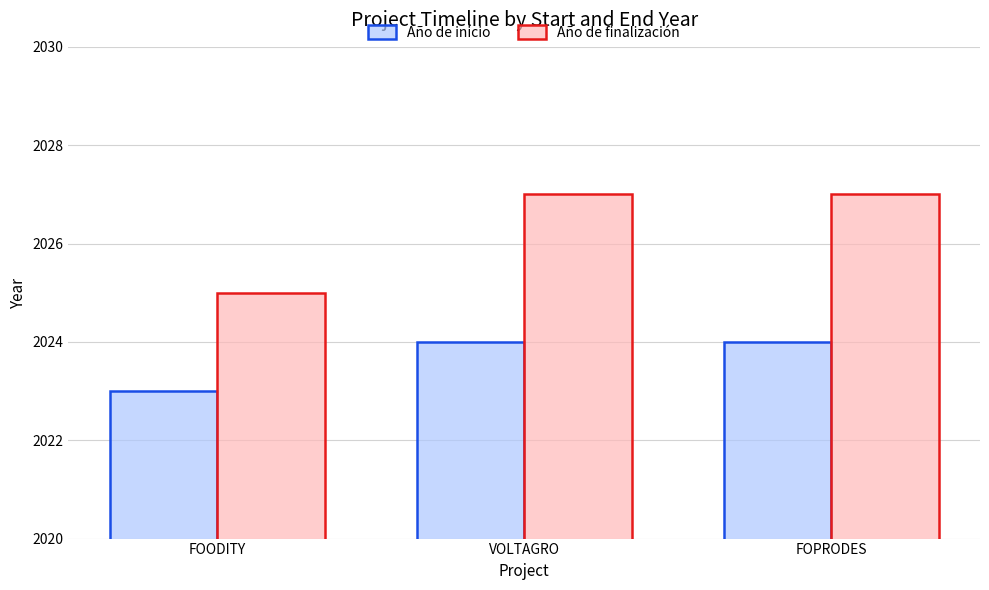

At how many categories does at least one series exceed 2026?

2